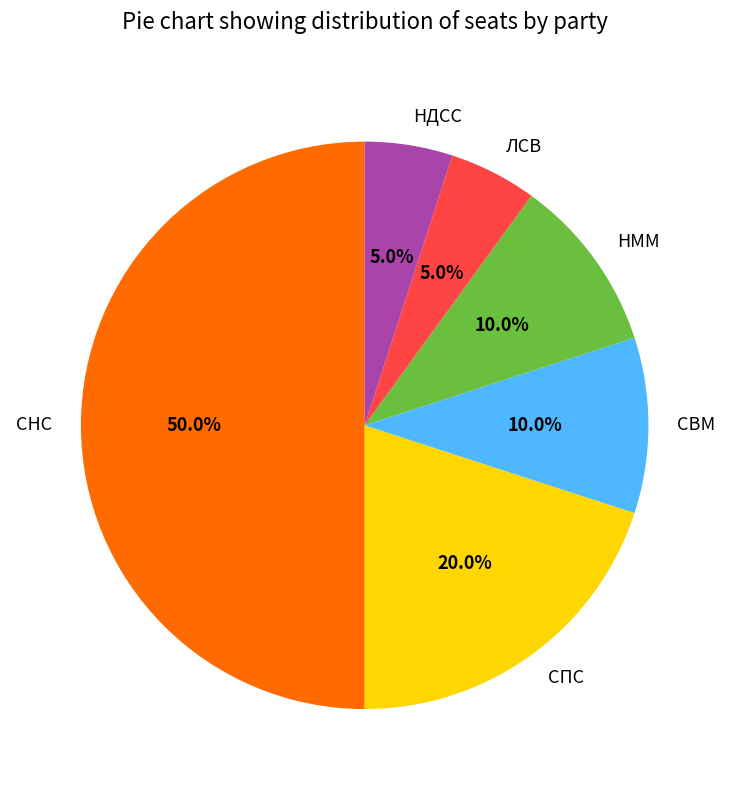

Count the number of slices in the pie.

6